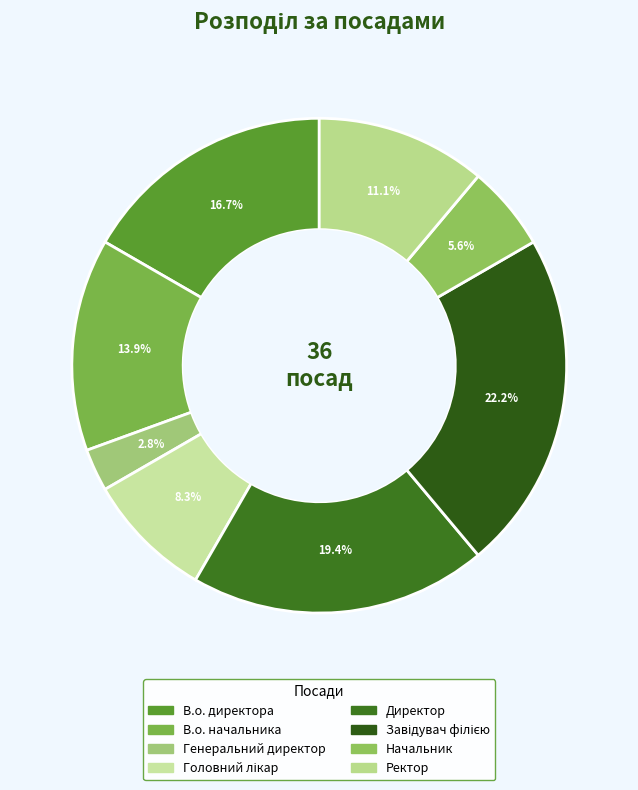

To the nearest percent, what is the difference between the Начальник and В.о. директора slice percentages?

11%